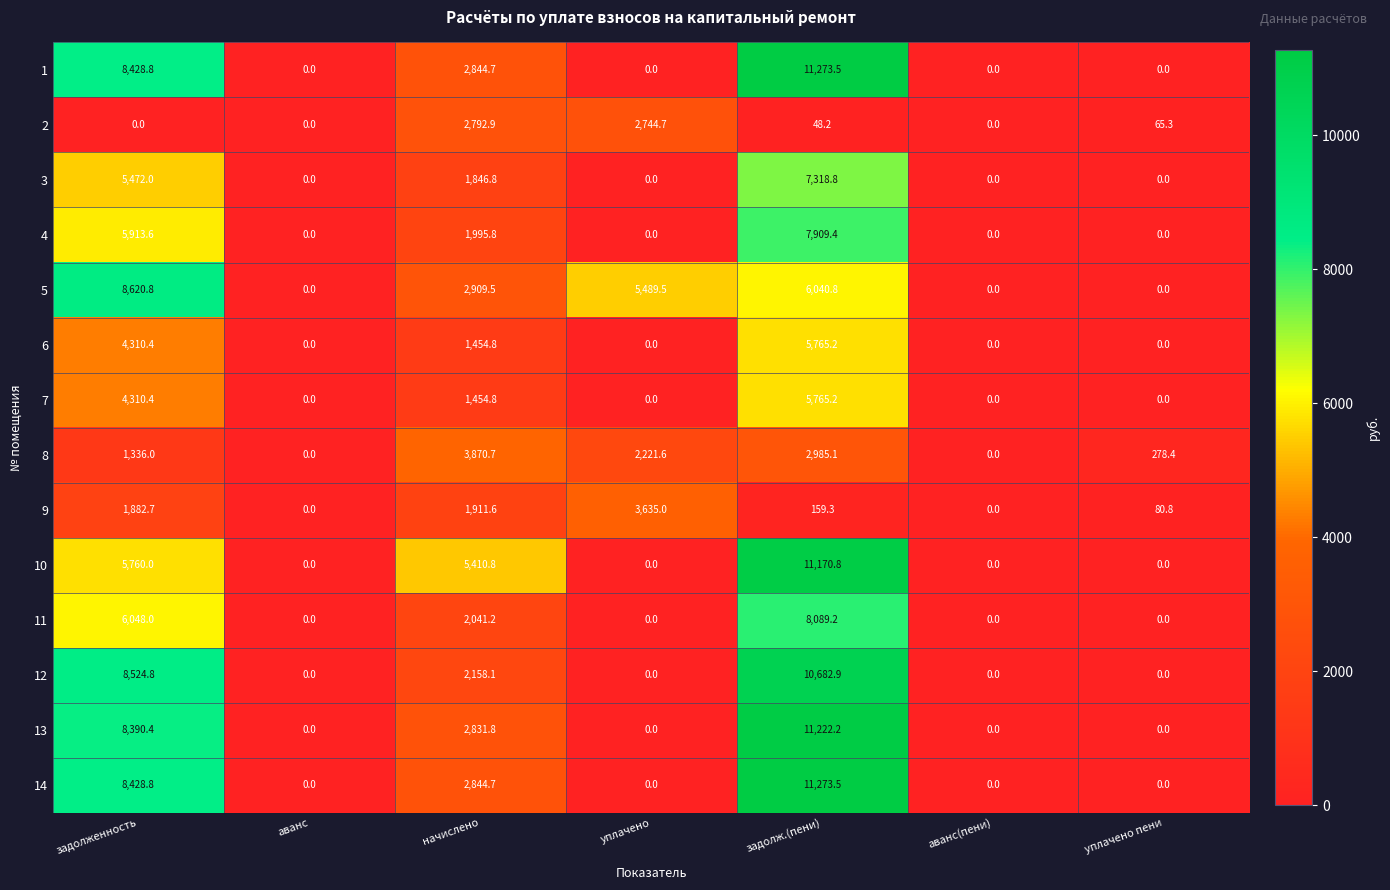

True or false: 8 has a value of 1225.2 at уплачено.

False